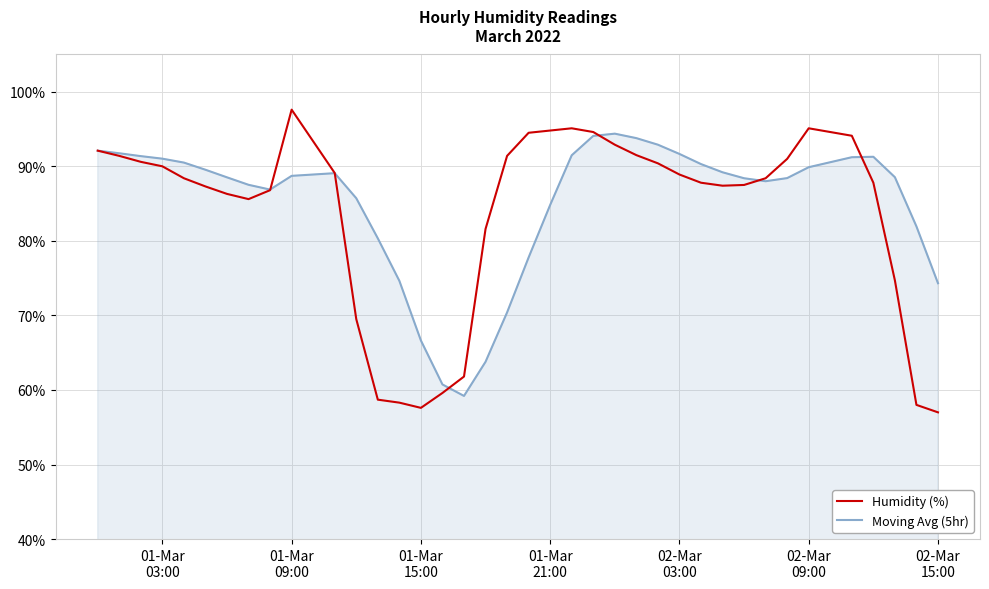

What is the maximum value shown in the chart?

97.6